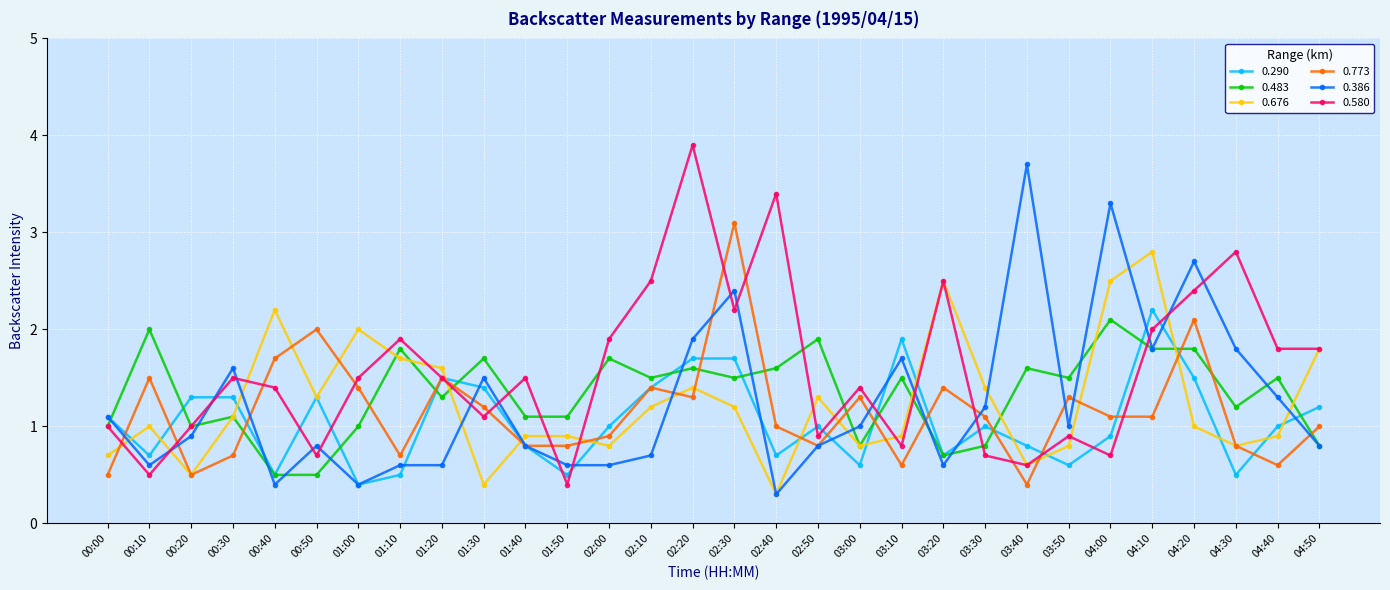

Reading left to right, extract all data points from this chart.

0.290: 00:00=1.1	00:10=0.7	00:20=1.3	00:30=1.3	00:40=0.5	00:50=1.3	01:00=0.4	01:10=0.5	01:20=1.5	01:30=1.4	01:40=0.8	01:50=0.5	02:00=1.0	02:10=1.4	02:20=1.7	02:30=1.7	02:40=0.7	02:50=1.0	03:00=0.6	03:10=1.9	03:20=0.7	03:30=1.0	03:40=0.8	03:50=0.6	04:00=0.9	04:10=2.2	04:20=1.5	04:30=0.5	04:40=1.0	04:50=1.2
0.483: 00:00=1.0	00:10=2.0	00:20=1.0	00:30=1.1	00:40=0.5	00:50=0.5	01:00=1.0	01:10=1.8	01:20=1.3	01:30=1.7	01:40=1.1	01:50=1.1	02:00=1.7	02:10=1.5	02:20=1.6	02:30=1.5	02:40=1.6	02:50=1.9	03:00=0.8	03:10=1.5	03:20=0.7	03:30=0.8	03:40=1.6	03:50=1.5	04:00=2.1	04:10=1.8	04:20=1.8	04:30=1.2	04:40=1.5	04:50=0.8
0.676: 00:00=0.7	00:10=1.0	00:20=0.5	00:30=1.1	00:40=2.2	00:50=1.3	01:00=2.0	01:10=1.7	01:20=1.6	01:30=0.4	01:40=0.9	01:50=0.9	02:00=0.8	02:10=1.2	02:20=1.4	02:30=1.2	02:40=0.3	02:50=1.3	03:00=0.8	03:10=0.9	03:20=2.5	03:30=1.4	03:40=0.6	03:50=0.8	04:00=2.5	04:10=2.8	04:20=1.0	04:30=0.8	04:40=0.9	04:50=1.8
0.773: 00:00=0.5	00:10=1.5	00:20=0.5	00:30=0.7	00:40=1.7	00:50=2.0	01:00=1.4	01:10=0.7	01:20=1.5	01:30=1.2	01:40=0.8	01:50=0.8	02:00=0.9	02:10=1.4	02:20=1.3	02:30=3.1	02:40=1.0	02:50=0.8	03:00=1.3	03:10=0.6	03:20=1.4	03:30=1.1	03:40=0.4	03:50=1.3	04:00=1.1	04:10=1.1	04:20=2.1	04:30=0.8	04:40=0.6	04:50=1.0
0.386: 00:00=1.1	00:10=0.6	00:20=0.9	00:30=1.6	00:40=0.4	00:50=0.8	01:00=0.4	01:10=0.6	01:20=0.6	01:30=1.5	01:40=0.8	01:50=0.6	02:00=0.6	02:10=0.7	02:20=1.9	02:30=2.4	02:40=0.3	02:50=0.8	03:00=1.0	03:10=1.7	03:20=0.6	03:30=1.2	03:40=3.7	03:50=1.0	04:00=3.3	04:10=1.8	04:20=2.7	04:30=1.8	04:40=1.3	04:50=0.8
0.580: 00:00=1.0	00:10=0.5	00:20=1.0	00:30=1.5	00:40=1.4	00:50=0.7	01:00=1.5	01:10=1.9	01:20=1.5	01:30=1.1	01:40=1.5	01:50=0.4	02:00=1.9	02:10=2.5	02:20=3.9	02:30=2.2	02:40=3.4	02:50=0.9	03:00=1.4	03:10=0.8	03:20=2.5	03:30=0.7	03:40=0.6	03:50=0.9	04:00=0.7	04:10=2.0	04:20=2.4	04:30=2.8	04:40=1.8	04:50=1.8